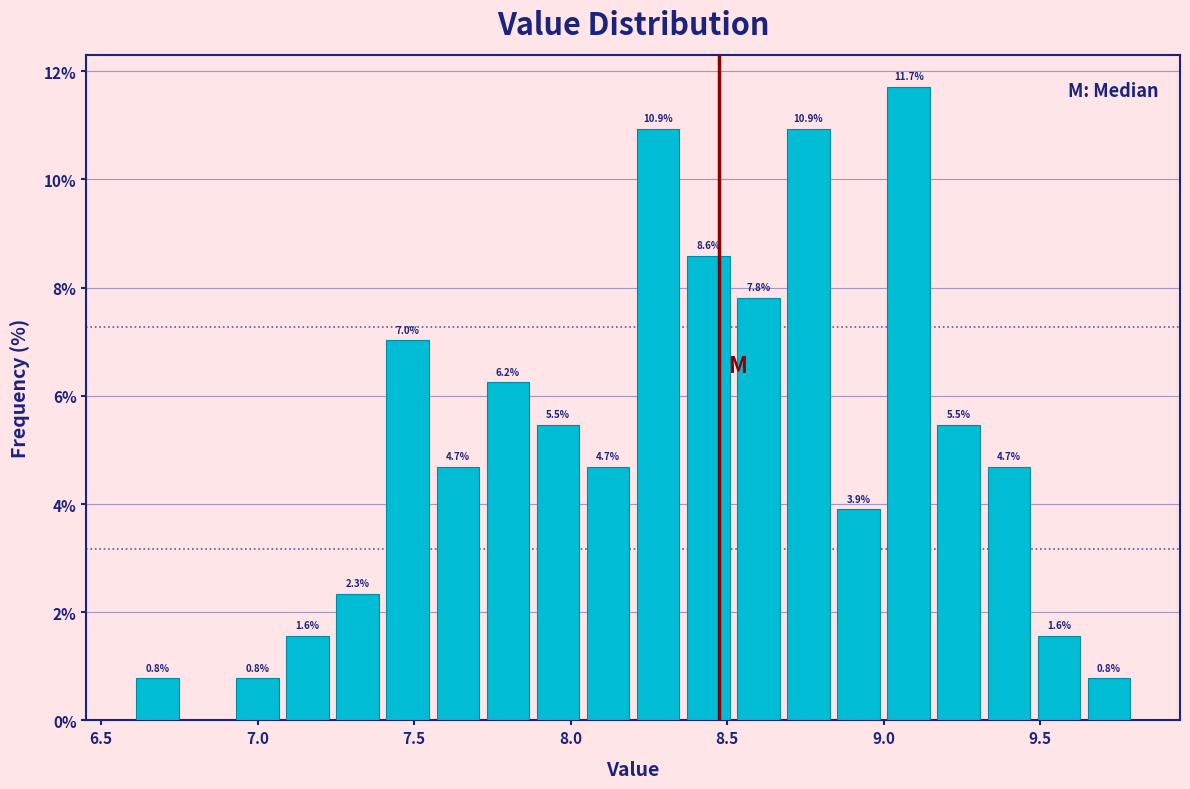

Read against the x-axis, roughly where is the centre of the tallest bar?

9.10